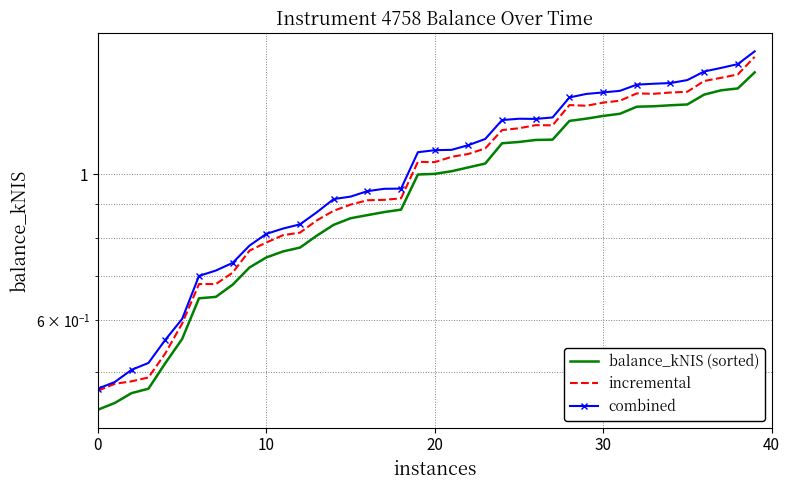

Which has a higher value, 17 or 0?

17